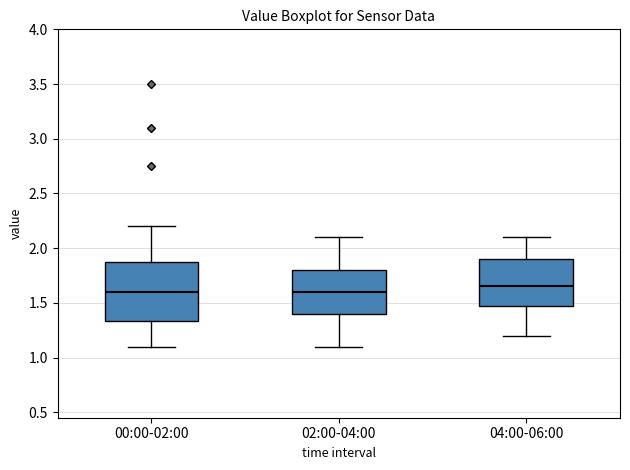

Comparing the boxes themselves (not the whiskers), which one is the tallest?

00:00-02:00